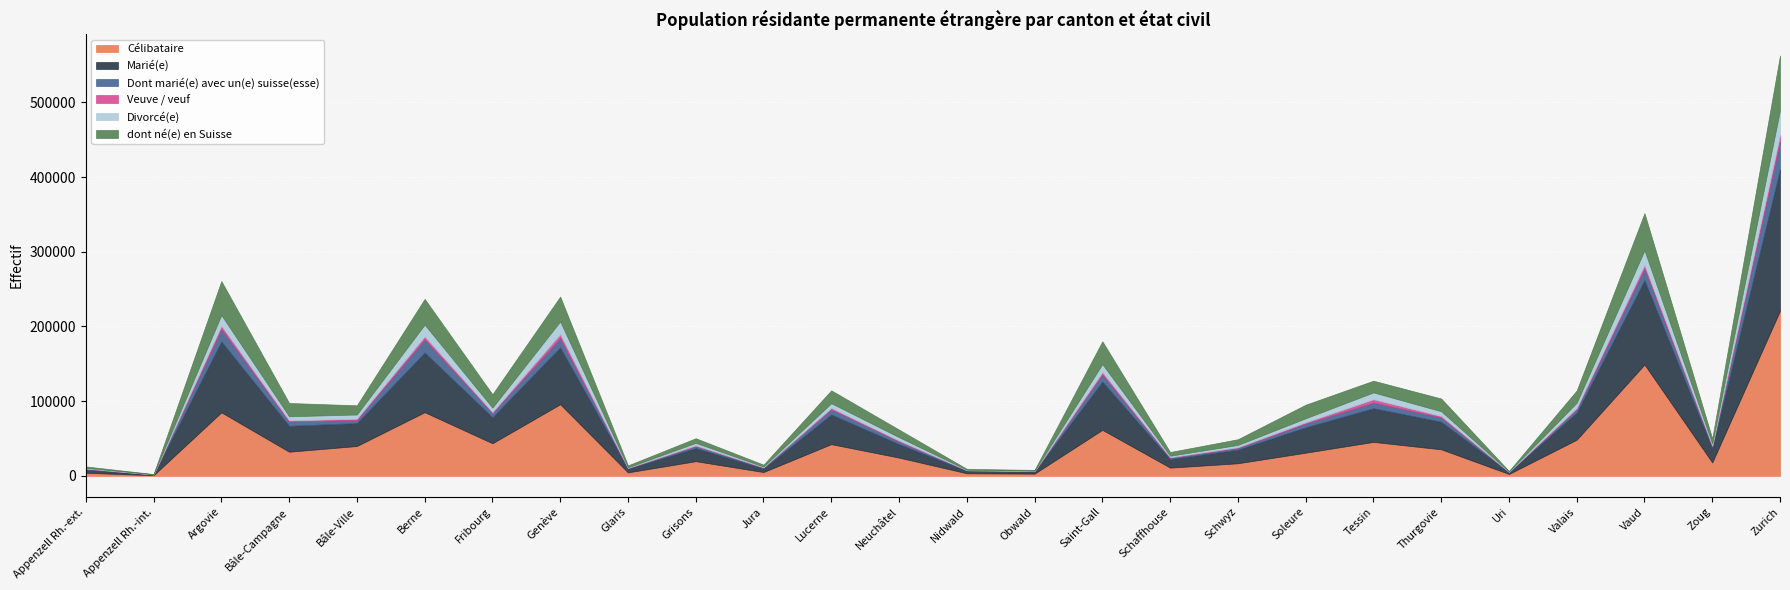

Reading left to right, extract all data points from this chart.

Célibataire: 4207	887	85080	32364	40018	85246	43662	95914	4686	19713	5153	42497	24480	3506	3045	61633	11052	16898	31069	45518	35588	2565	48459	149108	17974	221053
Marié(e): 4306	915	94839	34601	30675	79776	34822	76040	5158	17559	4881	39728	18046	3475	2908	64537	11442	18228	33973	45069	36886	2457	36425	112791	19156	189494
Dont marié(e) avec un(e) suisse(esse): 1136	154	16841	5802	4405	17817	5793	12503	617	2797	1229	6998	3665	544	427	9715	1916	2509	5049	7634	5873	340	4474	15838	2735	37079
Veuve / veuf: 204	37	4305	1602	1376	3846	1099	5237	235	773	326	1670	1080	138	121	3045	562	745	1604	4319	1810	60	1567	4618	663	8846
Divorcé(e): 918	167	14218	5423	5719	15750	5984	17078	793	3344	997	6395	4476	595	437	10685	2007	3047	5440	9153	6342	418	6939	19595	2725	33172
dont né(e) en Suisse: 1886	335	45515	17778	12265	34451	17926	33215	2596	6224	2467	17215	10233	1163	1077	30564	4991	7664	18155	15732	17061	754	16507	49720	6843	73065